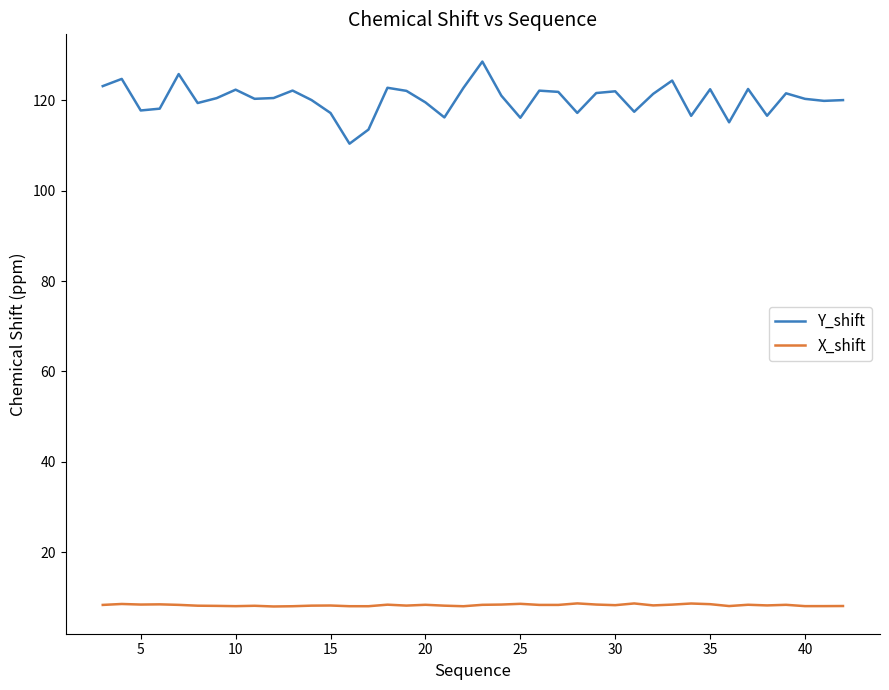

What are all the series names shown in the legend?

Y_shift, X_shift